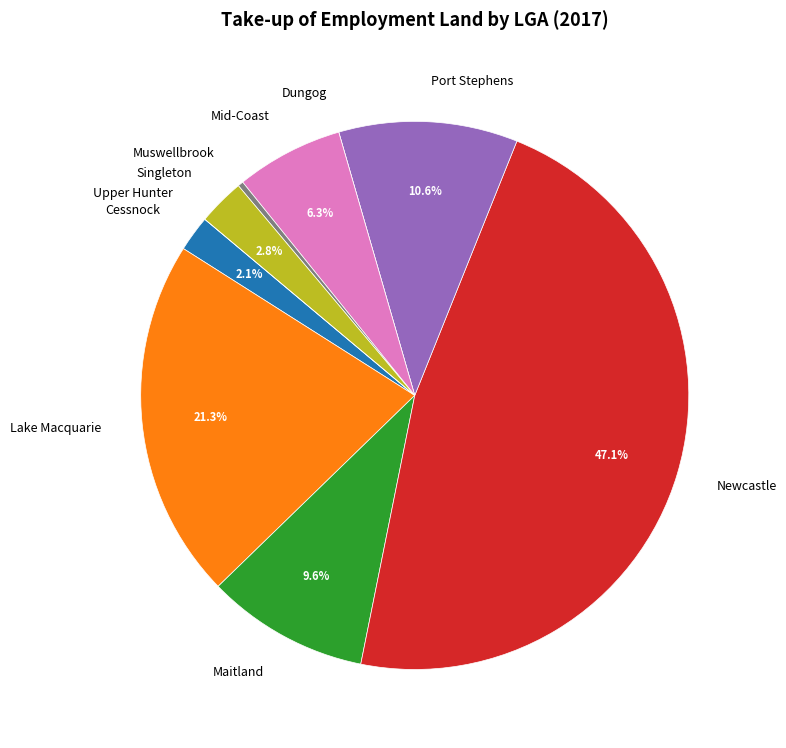

What is the total percentage of Mid-Coast and Lake Macquarie?

27.6%